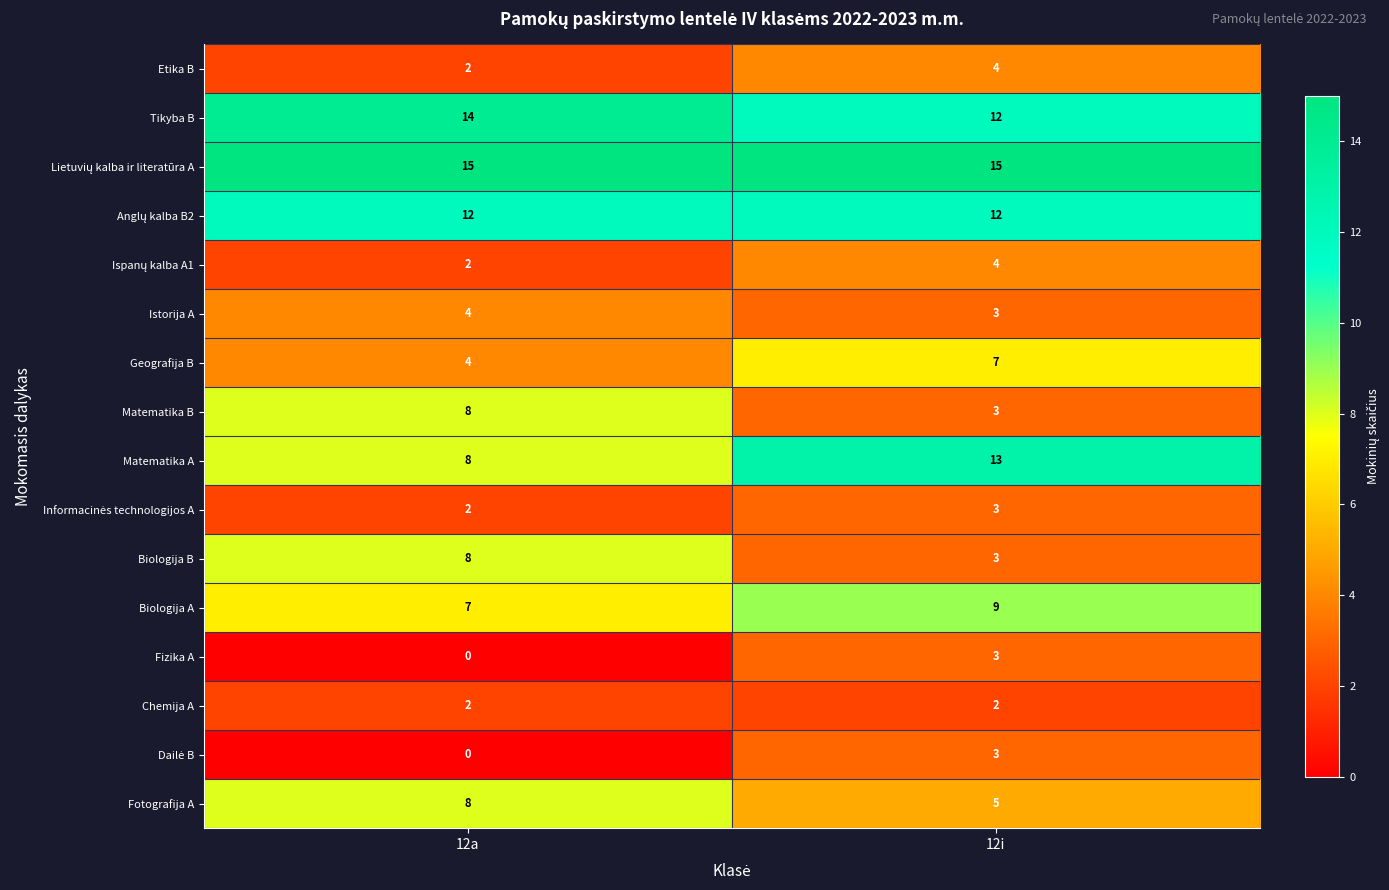

What is the spread (max minus min) of values at 12a?

15